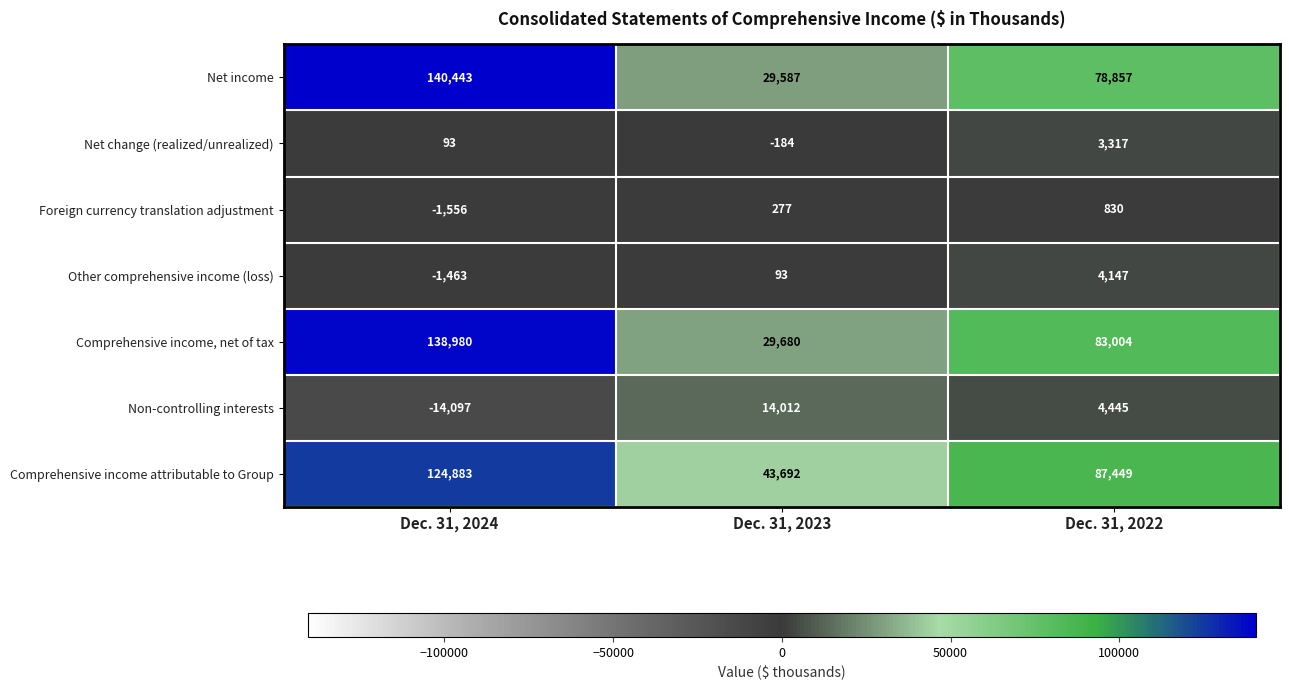

Count the Non-controlling interests values in the range -14097 to 14012.

3